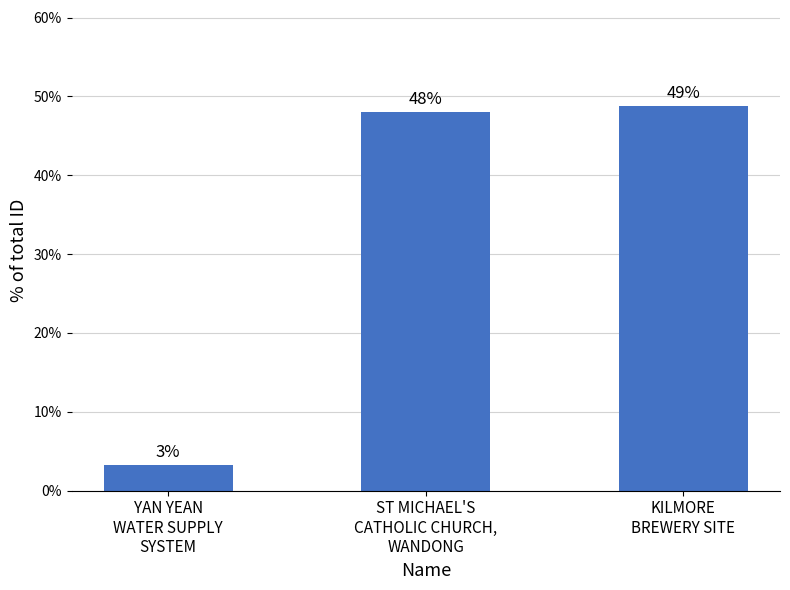

At which label is the value closest to 25?

YAN YEAN
WATER SUPPLY
SYSTEM